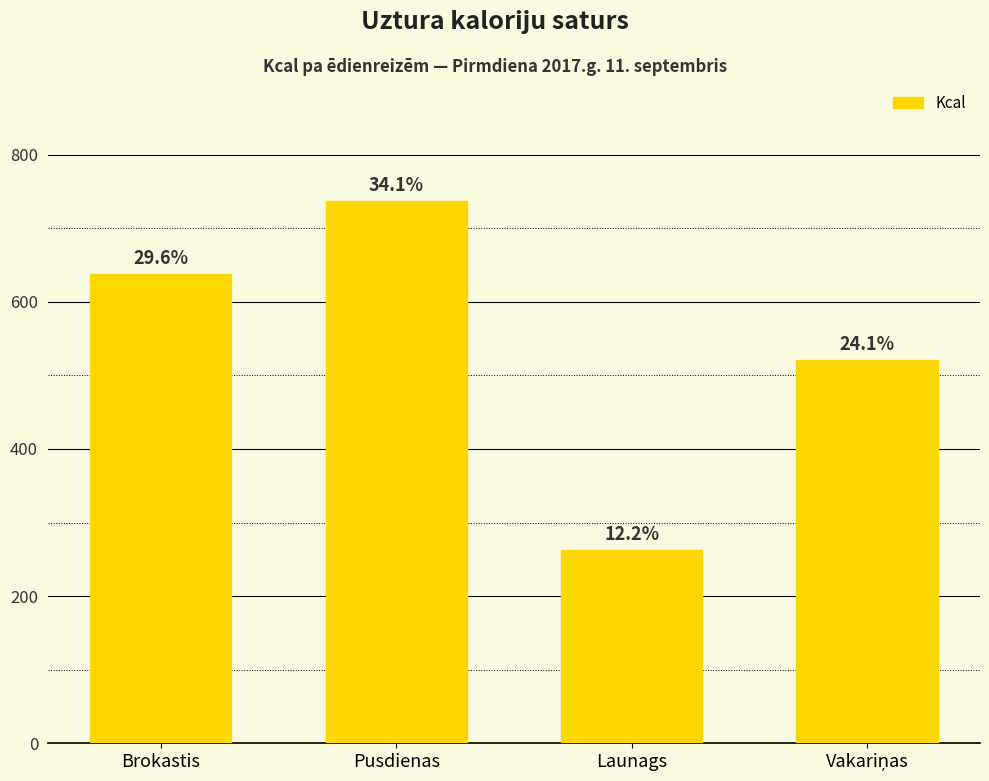

What is the difference between the second highest and second lowest values?

117.6